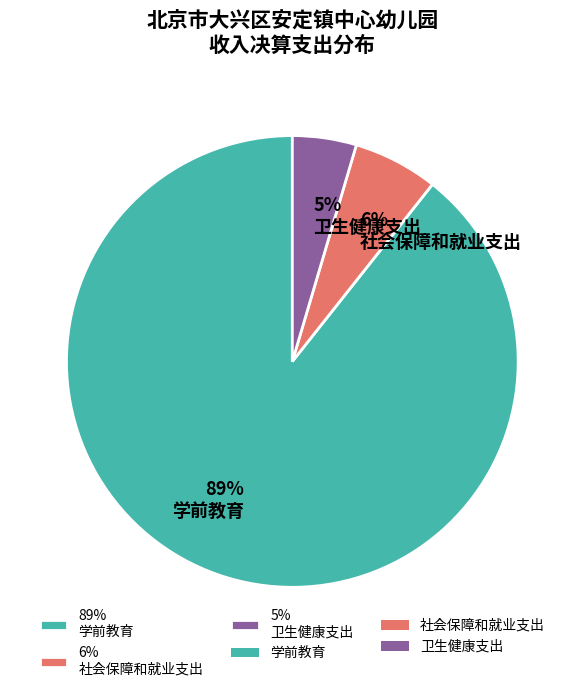

Which category accounts for the majority?

89% 学前教育